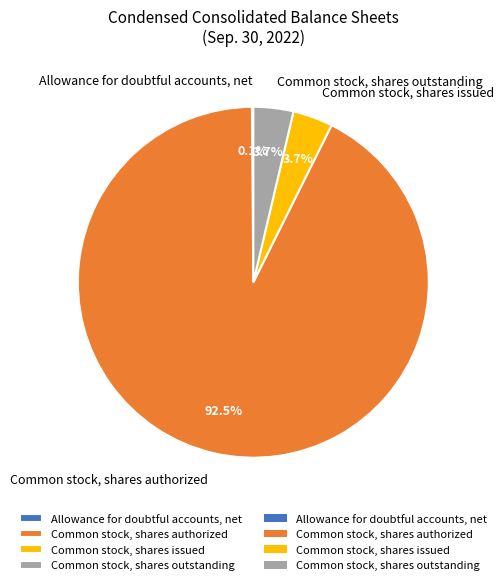

Which category has the biggest portion of the pie?

Common stock, shares authorized